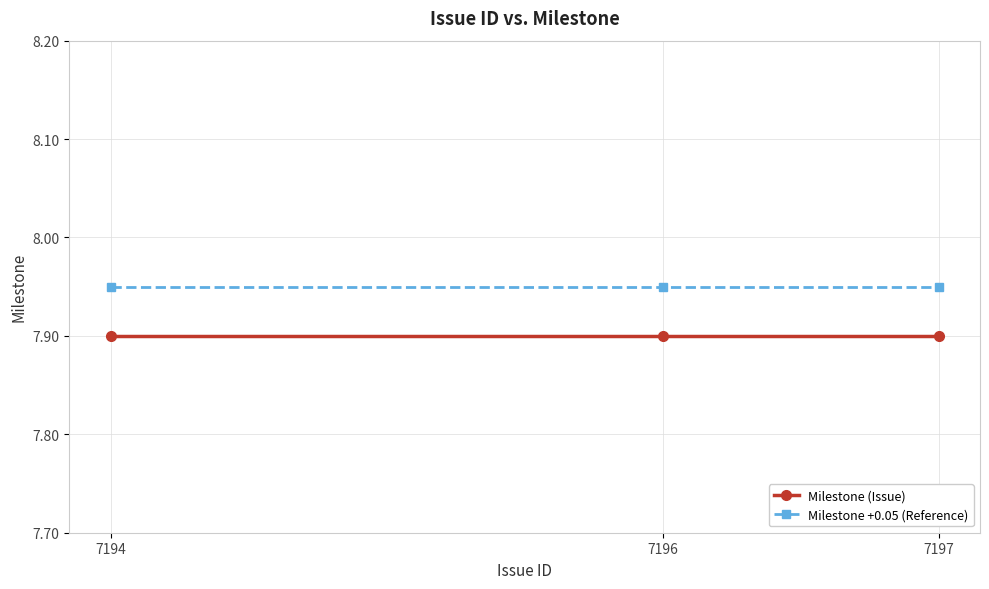

What is the total value across all series at 7197?

15.9